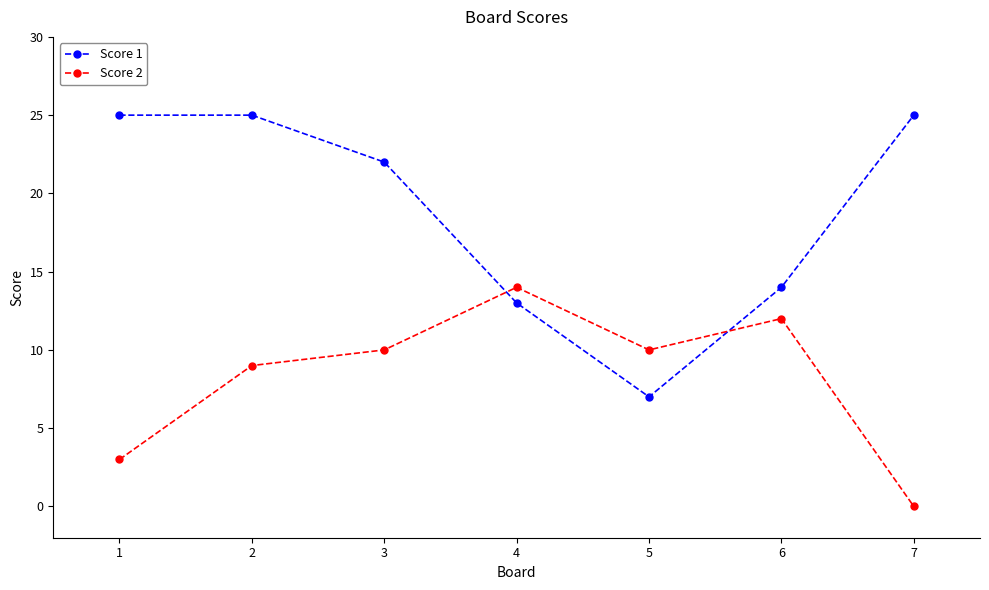

Which series ends up on top after the final intersection of Score 1 and Score 2?

Score 1